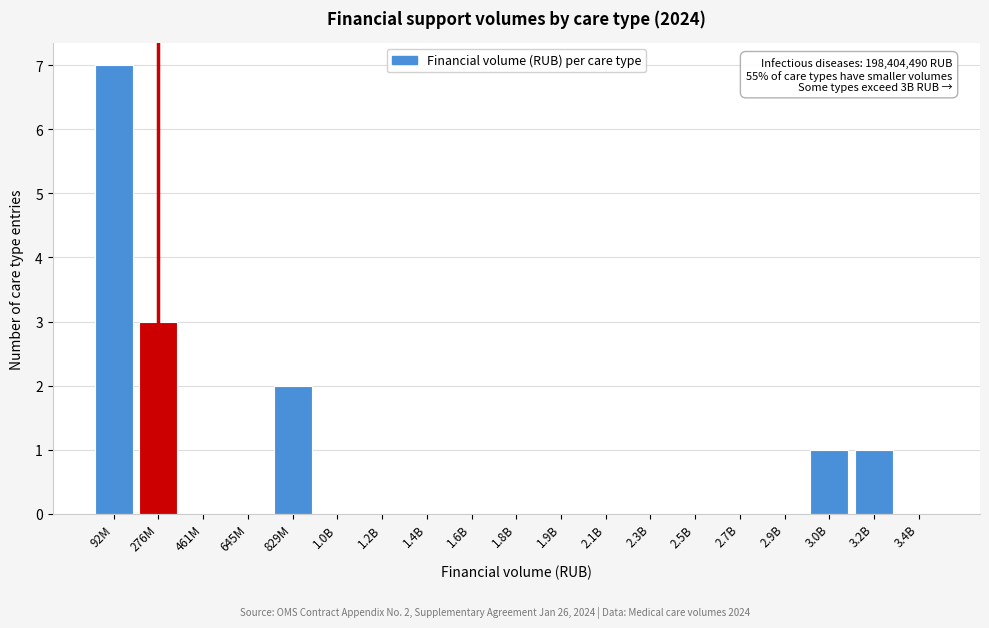

Reading right to left, extract all data points from this chart.

3.4B=0	3.2B=1	3.0B=1	2.9B=0	2.7B=0	2.5B=0	2.3B=0	2.1B=0	1.9B=0	1.8B=0	1.6B=0	1.4B=0	1.2B=0	1.0B=0	829M=2	645M=0	461M=0	276M=3	92M=7